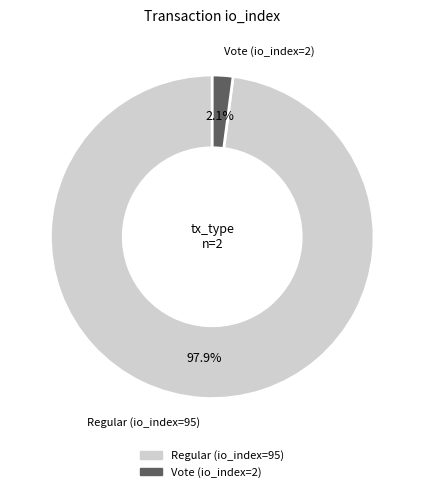

Between Vote (io_index=2) and Regular (io_index=95), which is larger?

Regular (io_index=95)